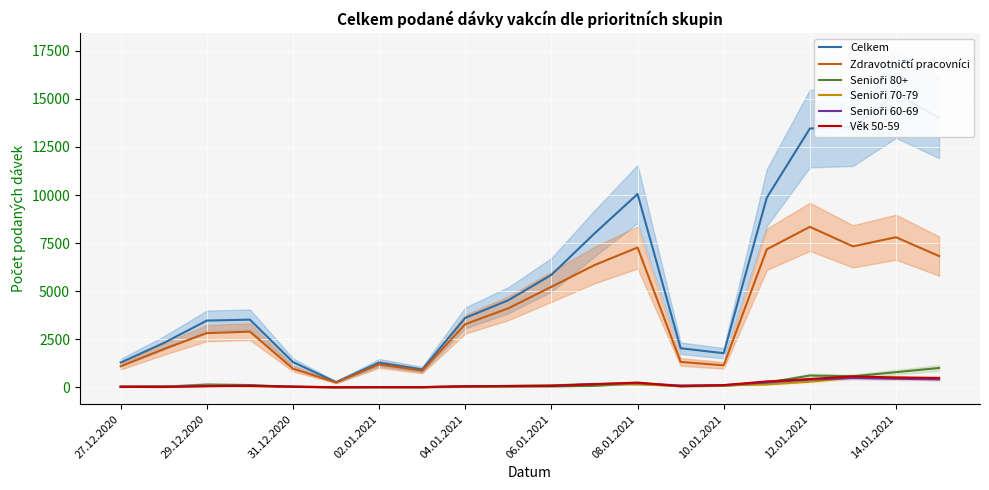

How many data points in Zdravotničtí pracovníci are above 3283?

9